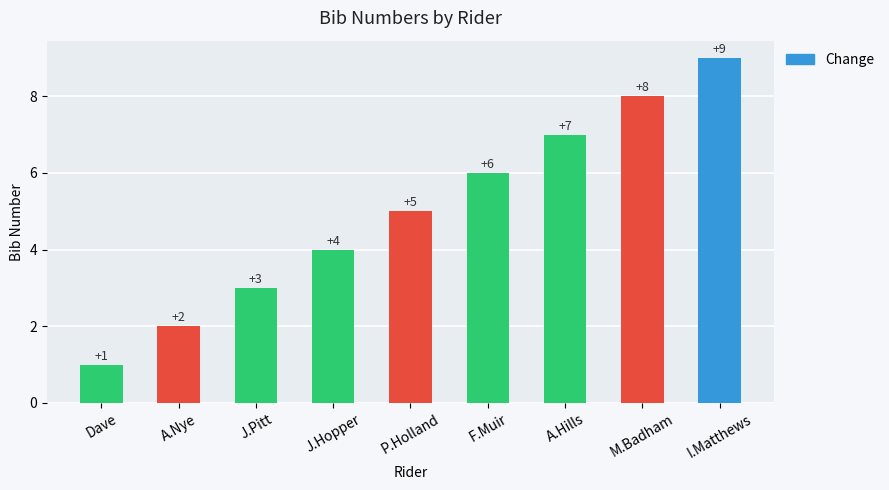

At which label is the value closest to 5?

P.Holland